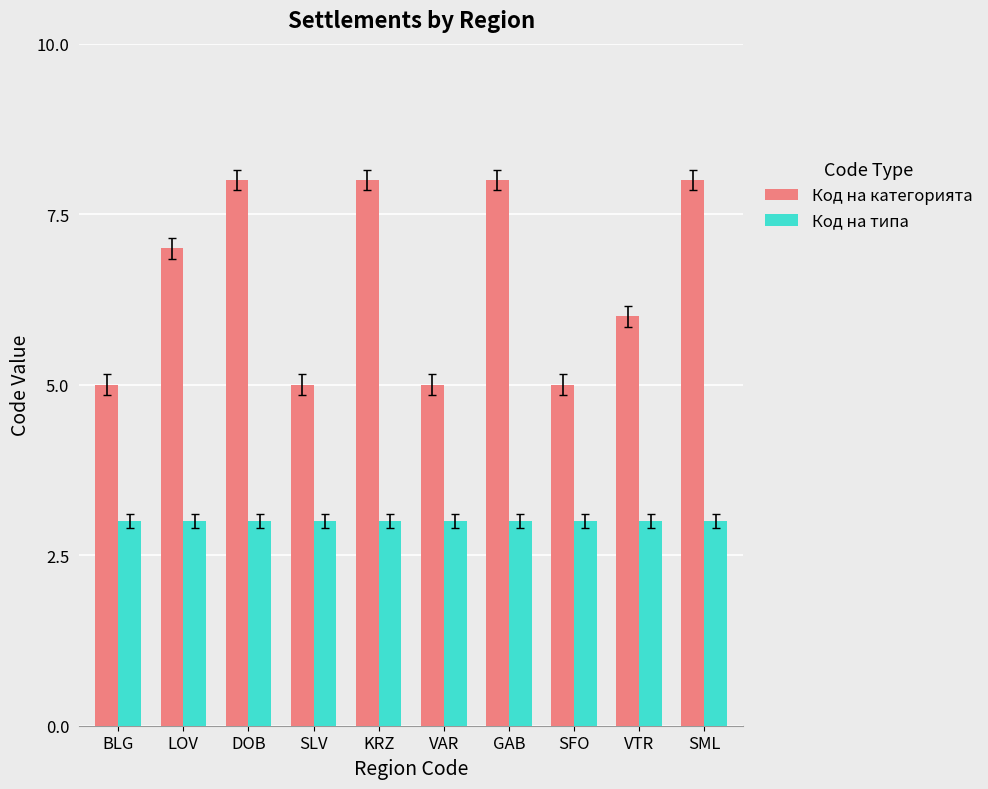

Rank the series by their average value, from lowest to highest.

Код на типа, Код на категорията